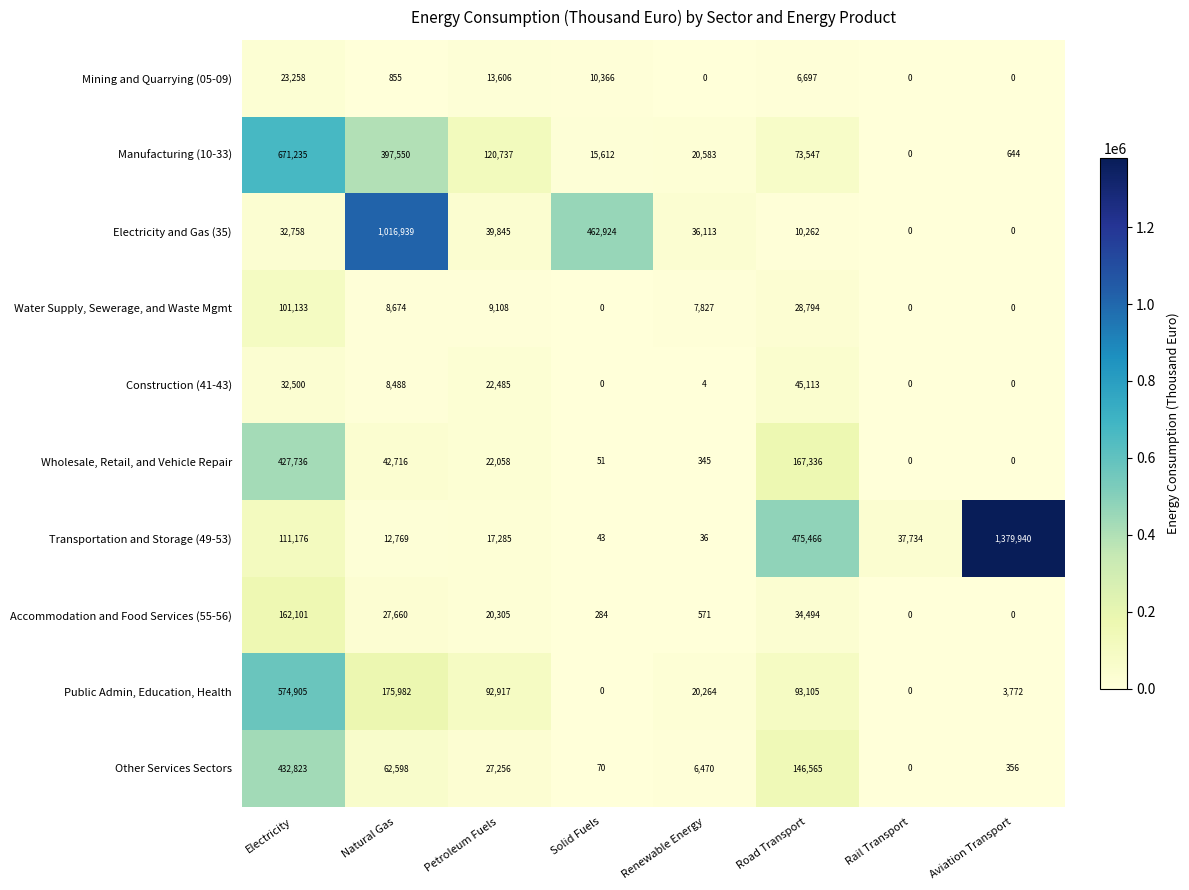

The value of Wholesale, Retail, and Vehicle Repair at Rail Transport is 200499. True or false?

False